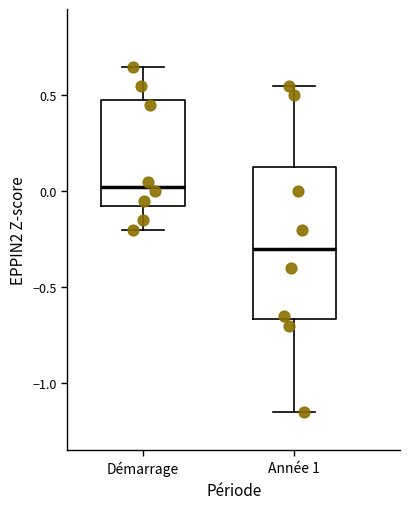

Reading left to right, transcribe this box plot: for each box, give where its median line is, the range the box spans, and where its two whiskers end, as read against the y-axis. The values are not printed on the chart, so give them approximately, as read against the axis.

Démarrage: median 0.05, box -0.05 to 0.50, whiskers -0.20 to 0.65
Année 1: median -0.30, box -0.65 to 0.15, whiskers -1.15 to 0.55